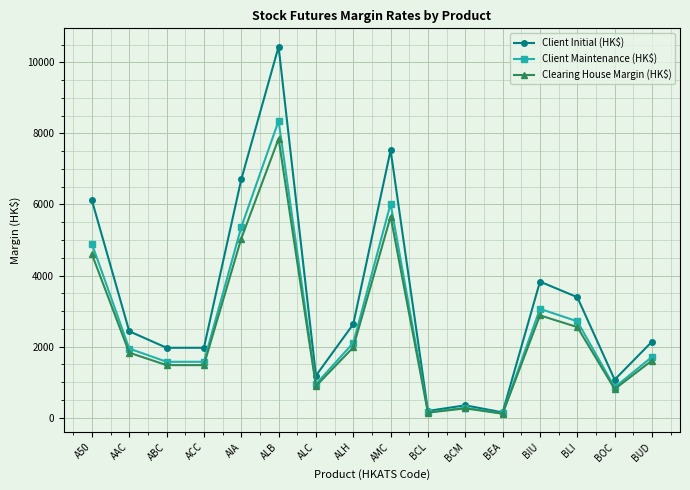

What is the label of the 8th point from the right?

AMC